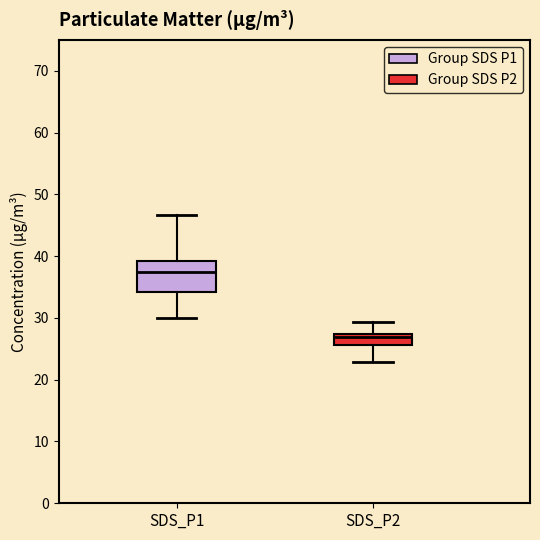

Reading left to right, read every box against the y-axis: the position of its median line, the range the box covers, and the ends of its whiskers. The values are not printed on the chart, so give them approximately, as read against the axis.

SDS_P1: median 37, box 34 to 39, whiskers 30 to 47
SDS_P2: median 27 (just below the box's upper edge), box 26 to 27, whiskers 23 to 29